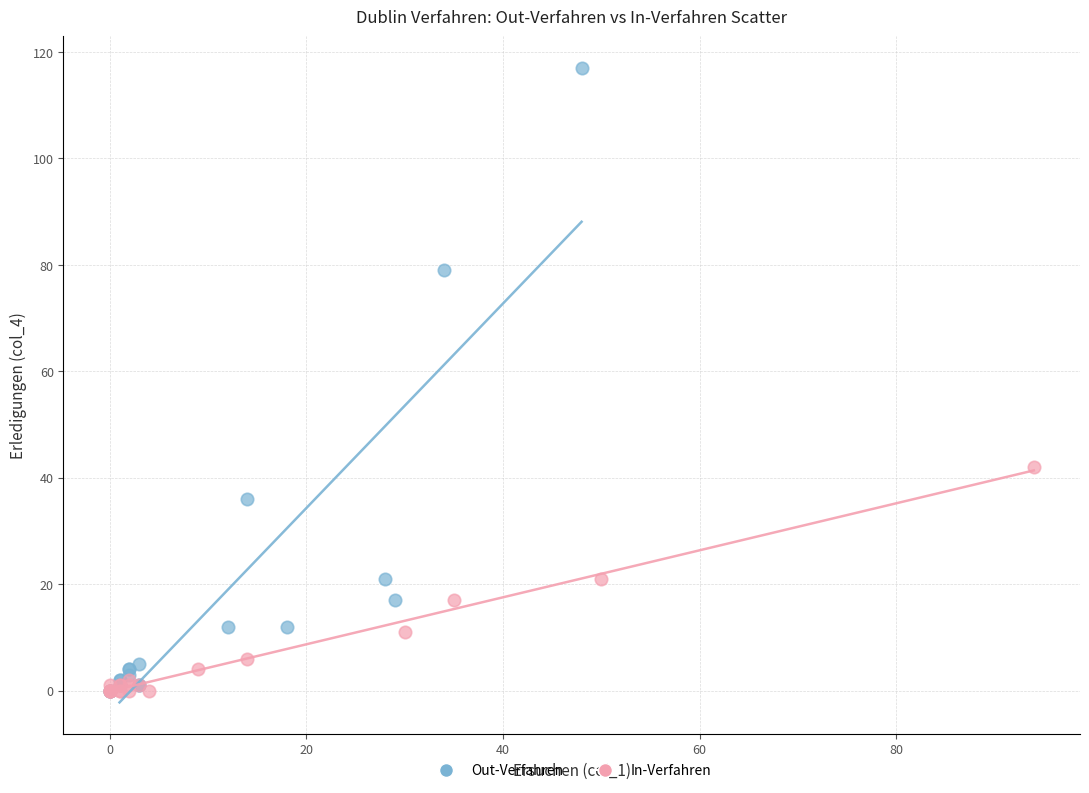

Which series contains the highest Y value?

Out-Verfahren